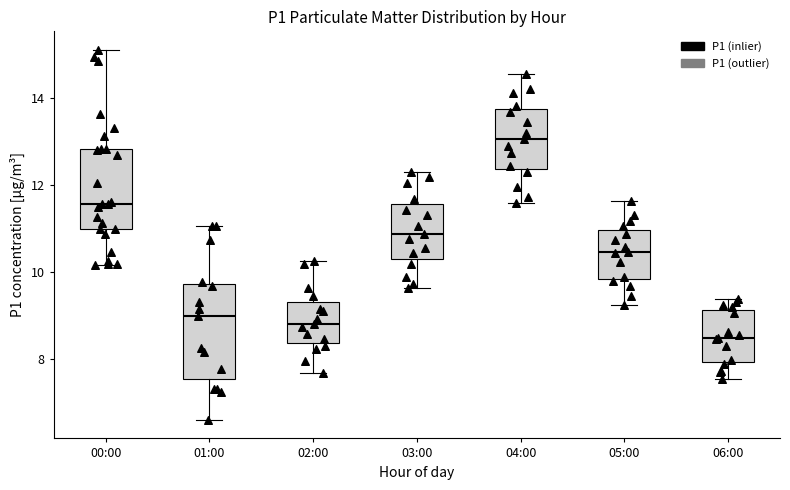

Reading left to right, read every box against the y-axis: the position of its median line, the range the box covers, and the ends of its whiskers. The values are not printed on the chart, so give them approximately, as read against the axis.

00:00: median 11.6, box 11.0 to 12.8, whiskers 10.2 to 15.2
01:00: median 9.0, box 7.6 to 9.8, whiskers 6.6 to 11.0
02:00: median 8.8, box 8.4 to 9.4, whiskers 7.6 to 10.2
03:00: median 10.8, box 10.4 to 11.6, whiskers 9.6 to 12.4
04:00: median 13.0, box 12.4 to 13.8, whiskers 11.6 to 14.6
05:00: median 10.4, box 9.8 to 11.0, whiskers 9.2 to 11.6
06:00: median 8.4, box 8.0 to 9.2, whiskers 7.6 to 9.4